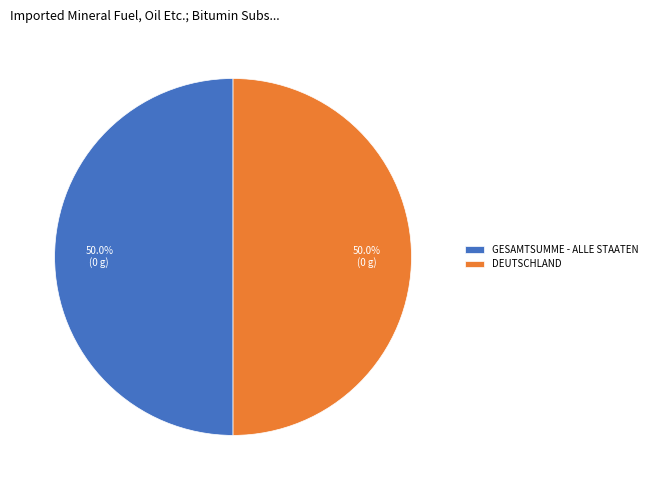

Do GESAMTSUMME - ALLE STAATEN and DEUTSCHLAND together represent more than half of the pie?

Yes